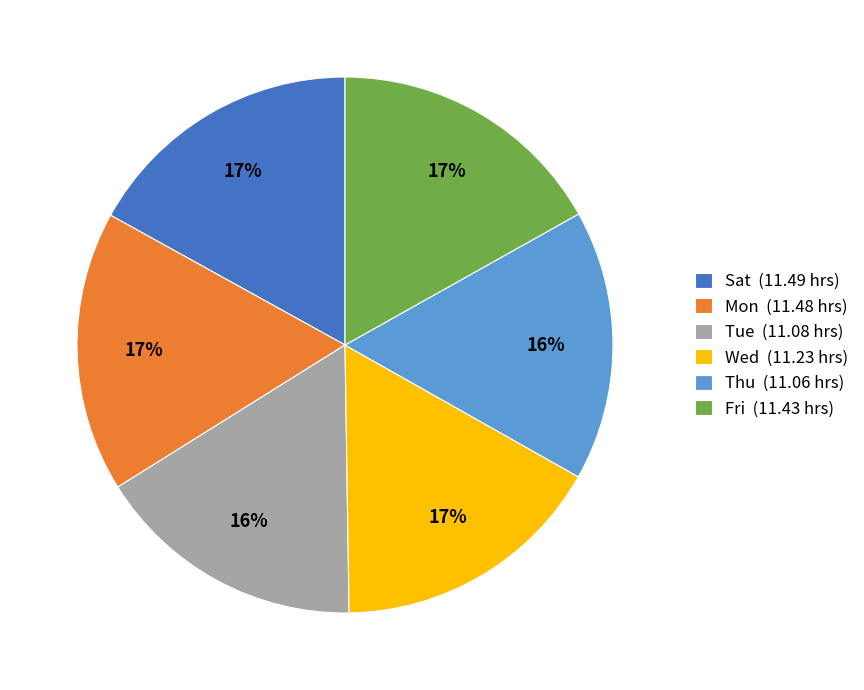

Between Tue (11.08 hrs) and Fri (11.43 hrs), which is larger?

Fri (11.43 hrs)